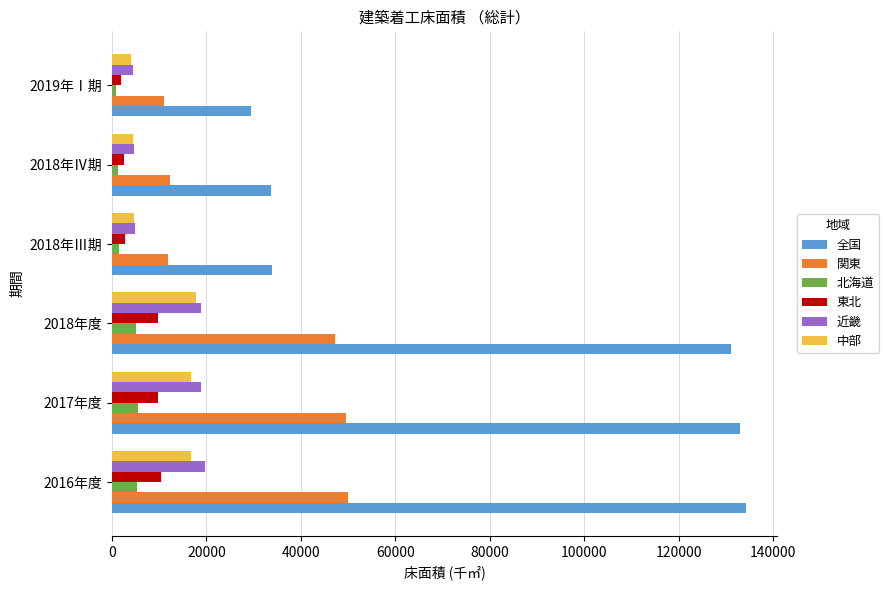

What is the lowest value of the 近畿 series?

4477.1